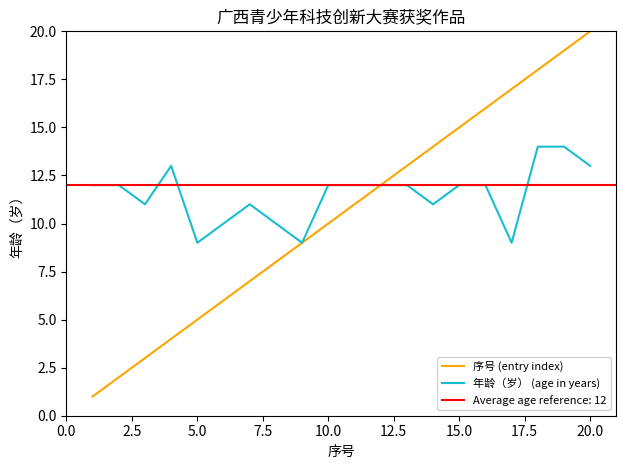

The 年龄（岁） (age in years) series shows 4 at 10.0. True or false?

False